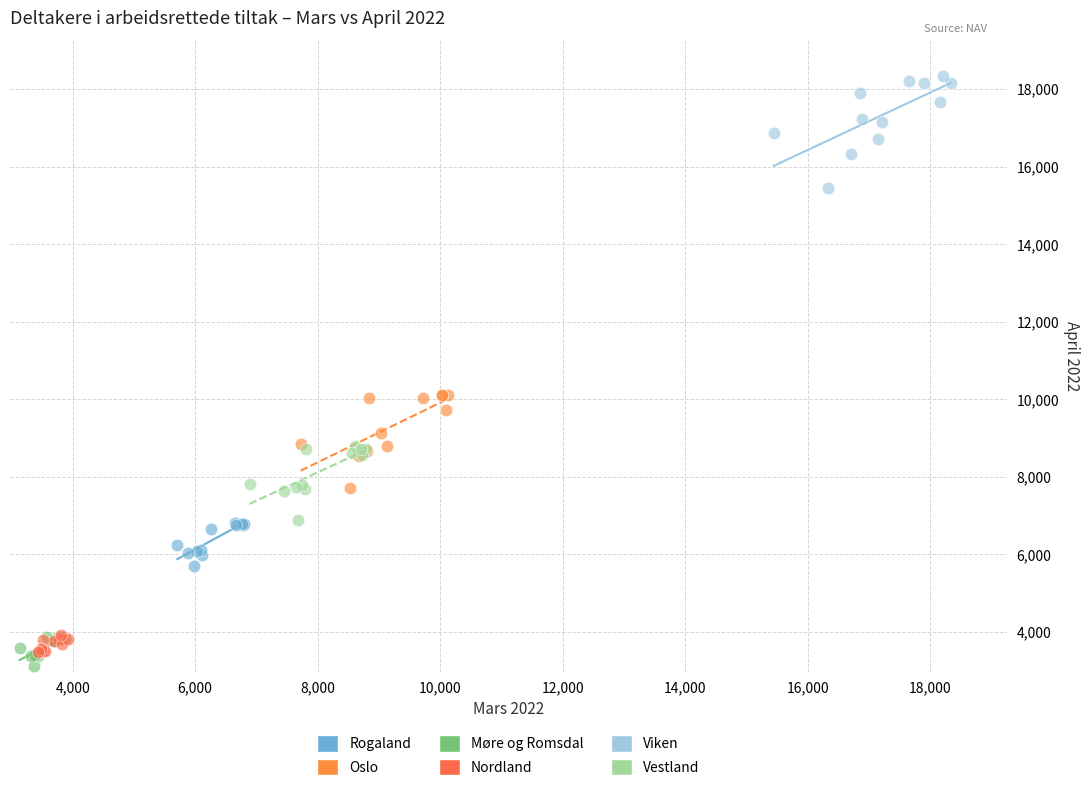

Which series contains the highest Y value?

Viken